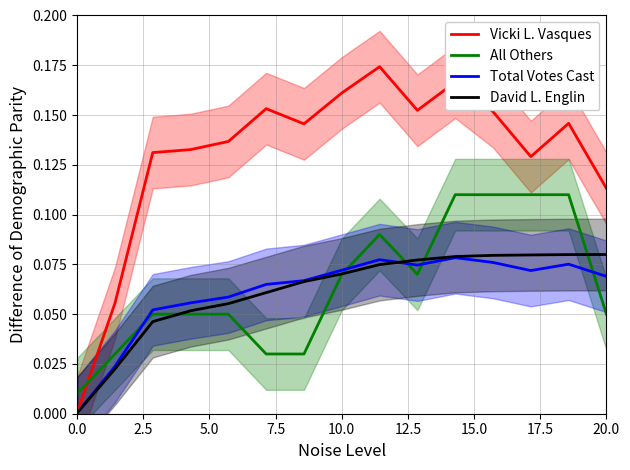

How many lines are shown in the chart?

4